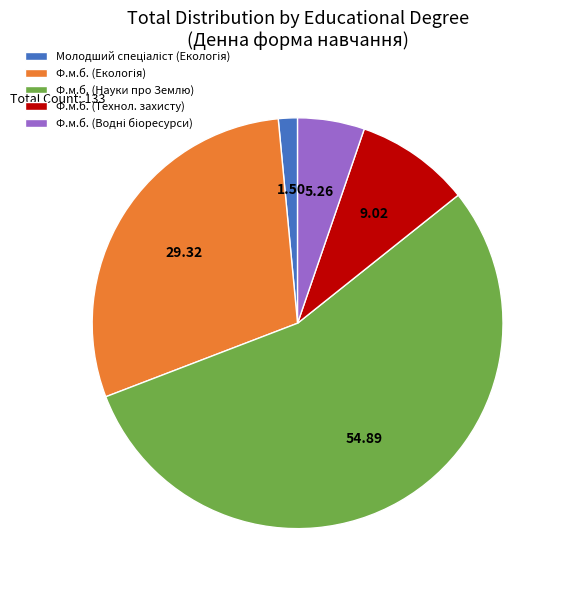

Does any single category account for the majority?

Yes